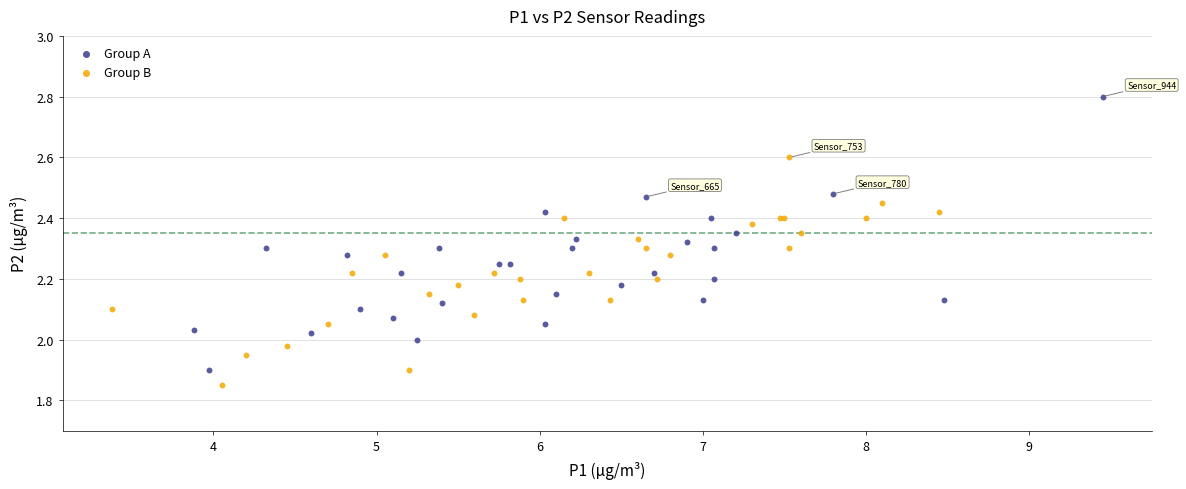

What are all the series names shown in the legend?

Group A, Group B